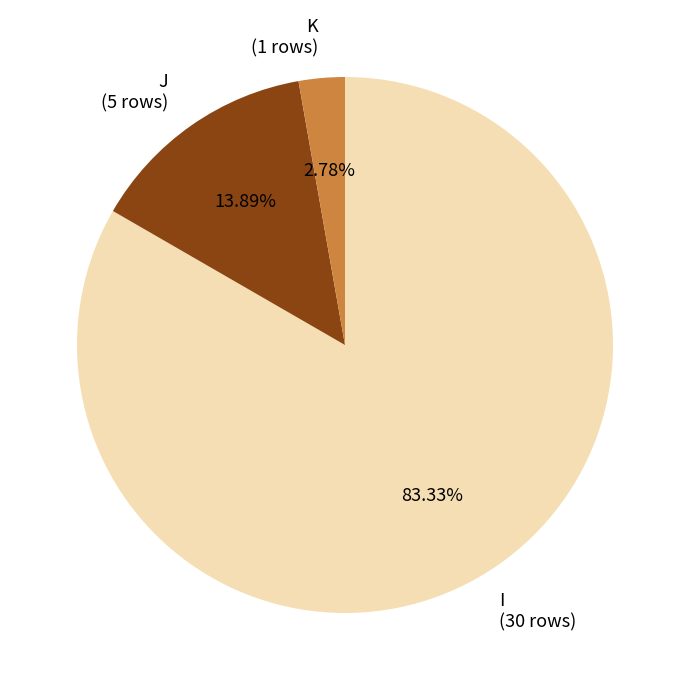

How many slices are in this pie chart?

3